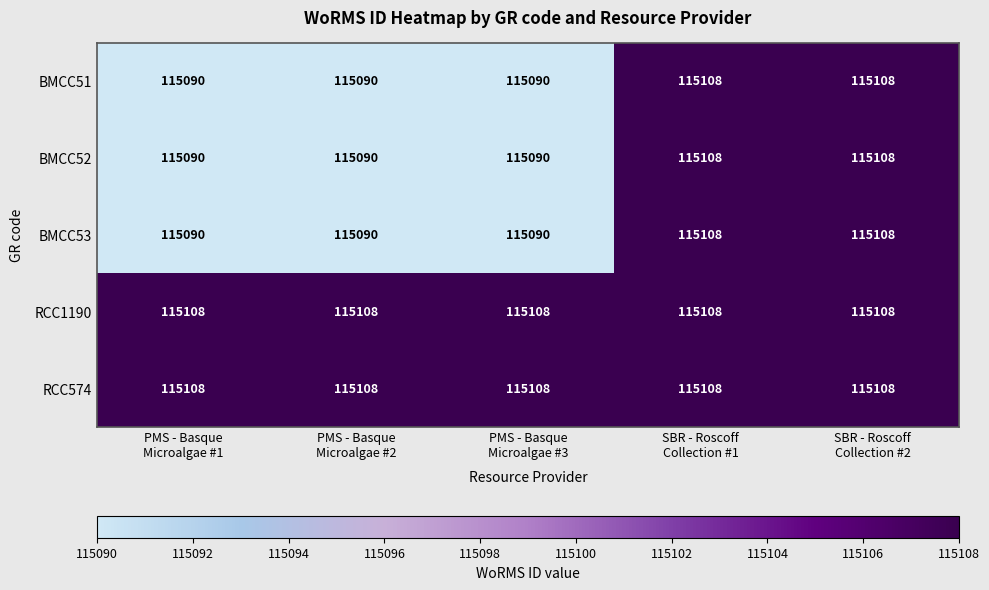

Reading left to right, what are all the values shown in this chart?

BMCC51: 115090	115090	115090	115108	115108
BMCC52: 115090	115090	115090	115108	115108
BMCC53: 115090	115090	115090	115108	115108
RCC1190: 115108	115108	115108	115108	115108
RCC574: 115108	115108	115108	115108	115108